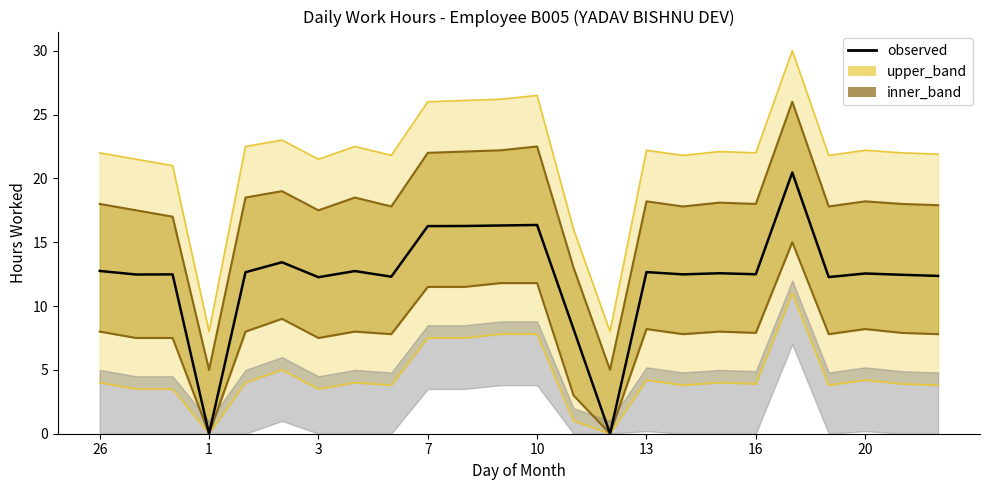

Count the number of categories in the chart.

24